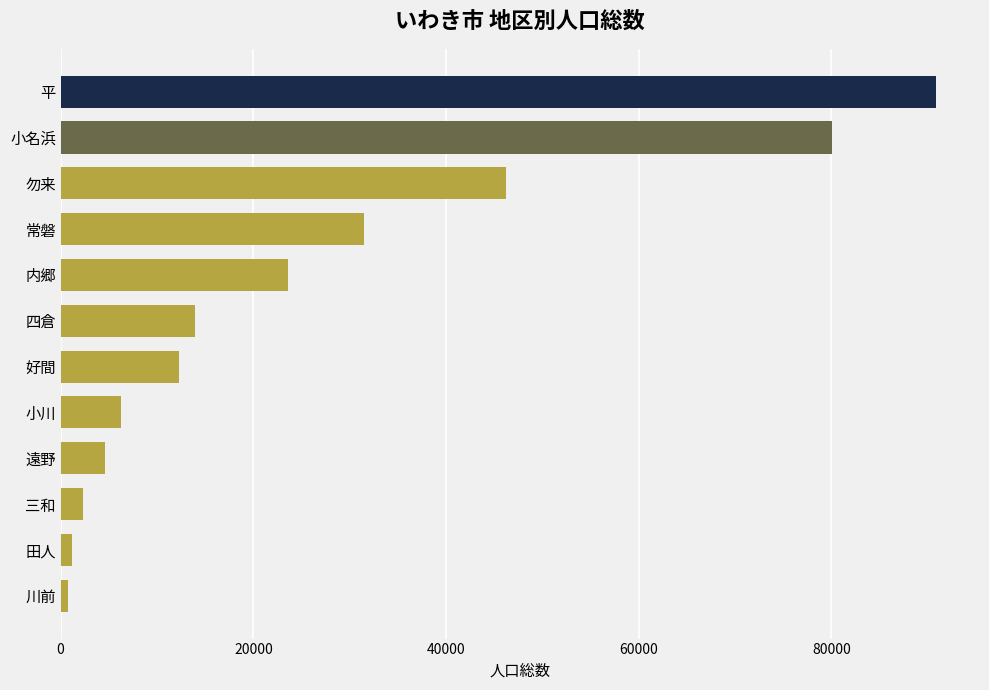

How many bars are there in total?

12